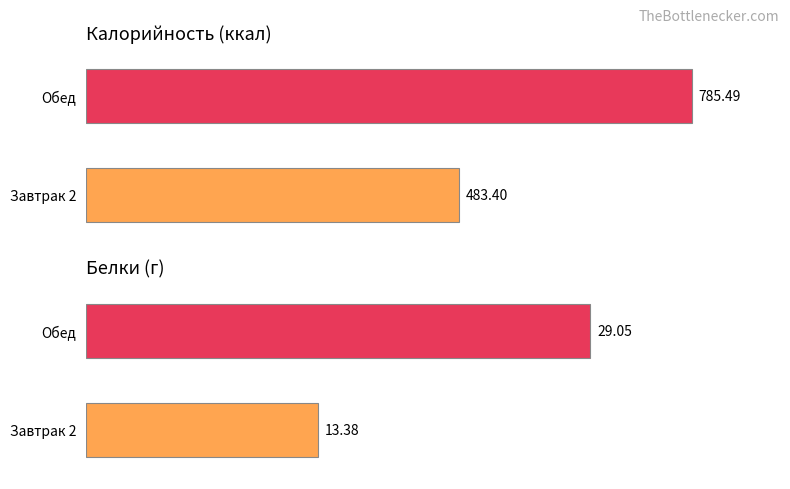

Count the number of data series in this chart.

2